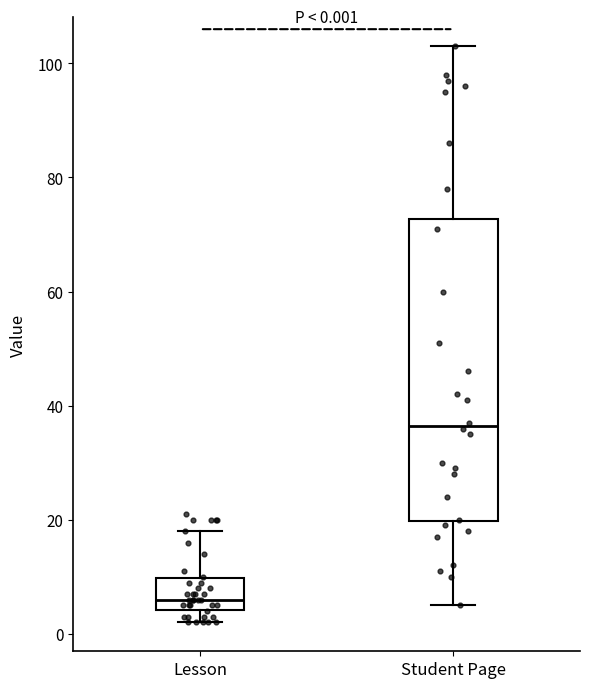

Which box is the tallest, from its lower edge to its upper edge?

Student Page